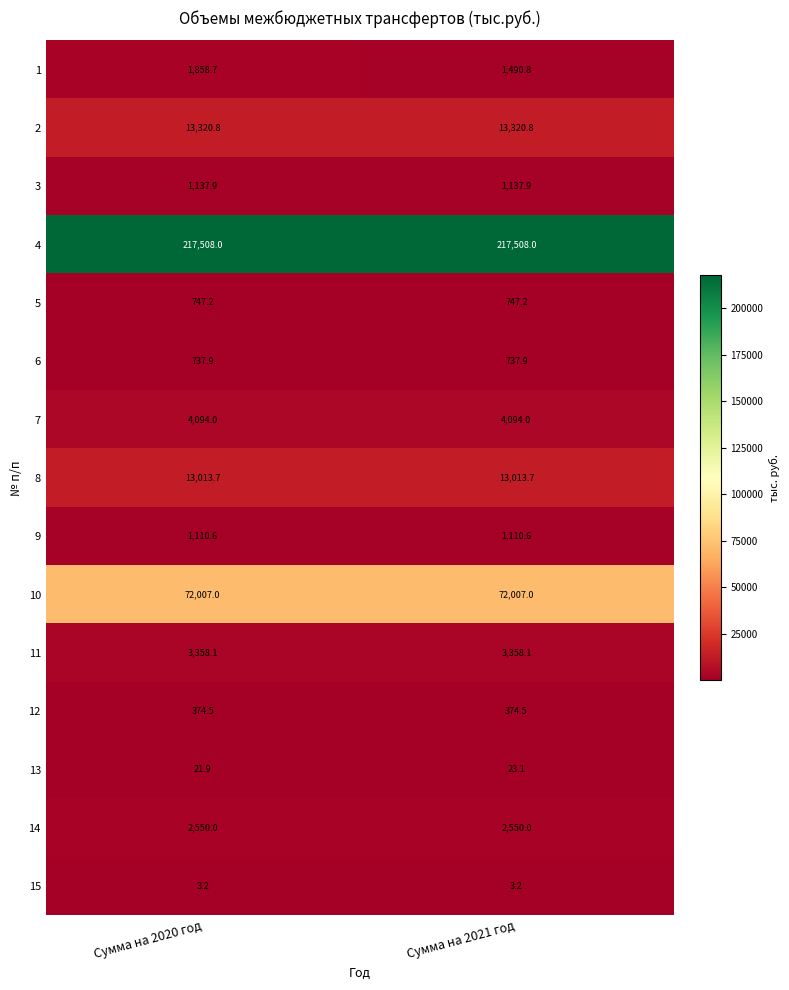

Reading right to left, what are all the values shown in this chart?

1: 1490.8	1858.7
2: 13320.8	13320.8
3: 1137.9	1137.9
4: 217508.0	217508.0
5: 747.2	747.2
6: 737.9	737.9
7: 4094.0	4094.0
8: 13013.7	13013.7
9: 1110.6	1110.6
10: 72007.0	72007.0
11: 3358.1	3358.1
12: 374.5	374.5
13: 23.1	21.9
14: 2550.0	2550.0
15: 3.2	3.2